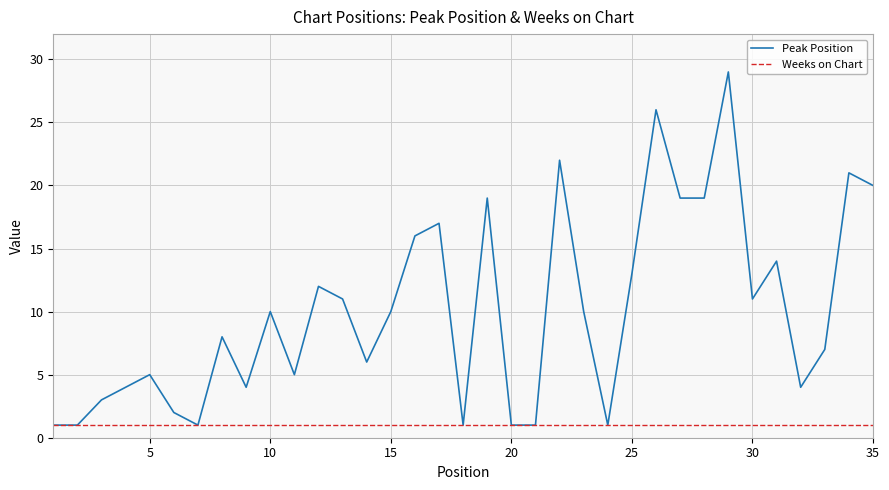

What are all the series names shown in the legend?

Peak Position, Weeks on Chart